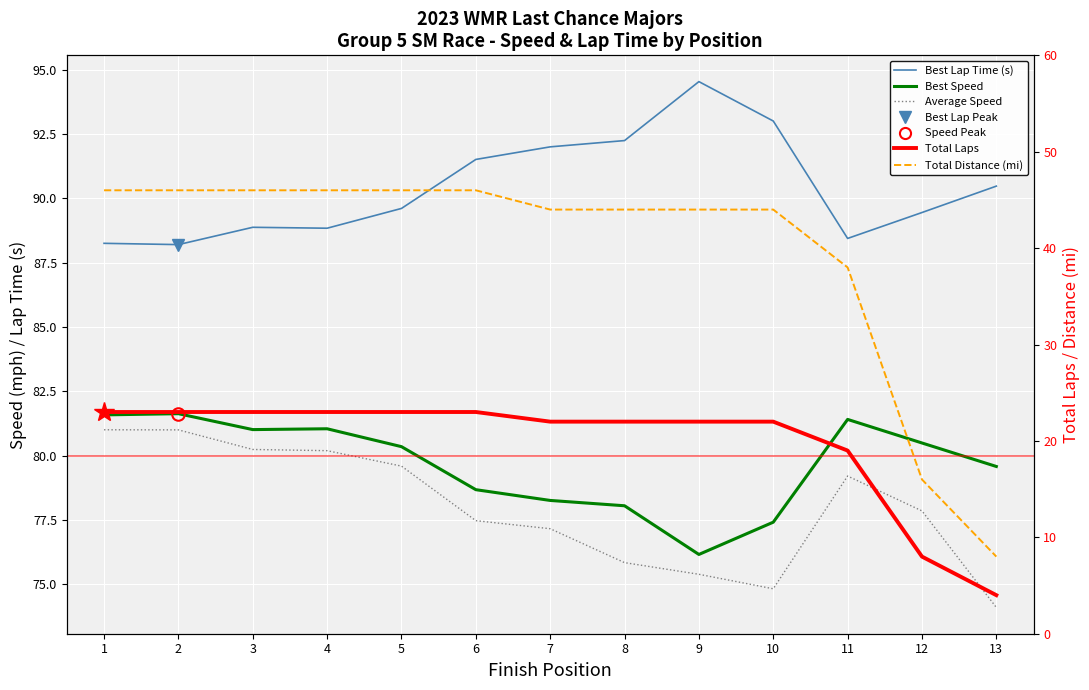

What is the minimum value shown in the chart?

4.0